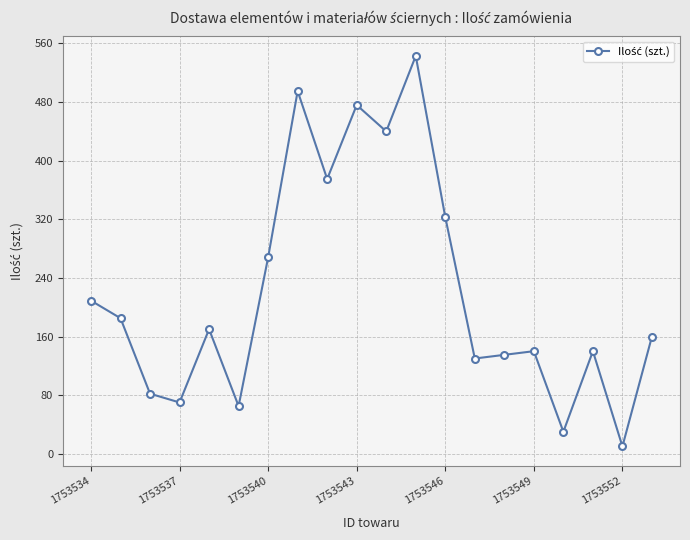

What is the difference between the maximum and minimum values?

533